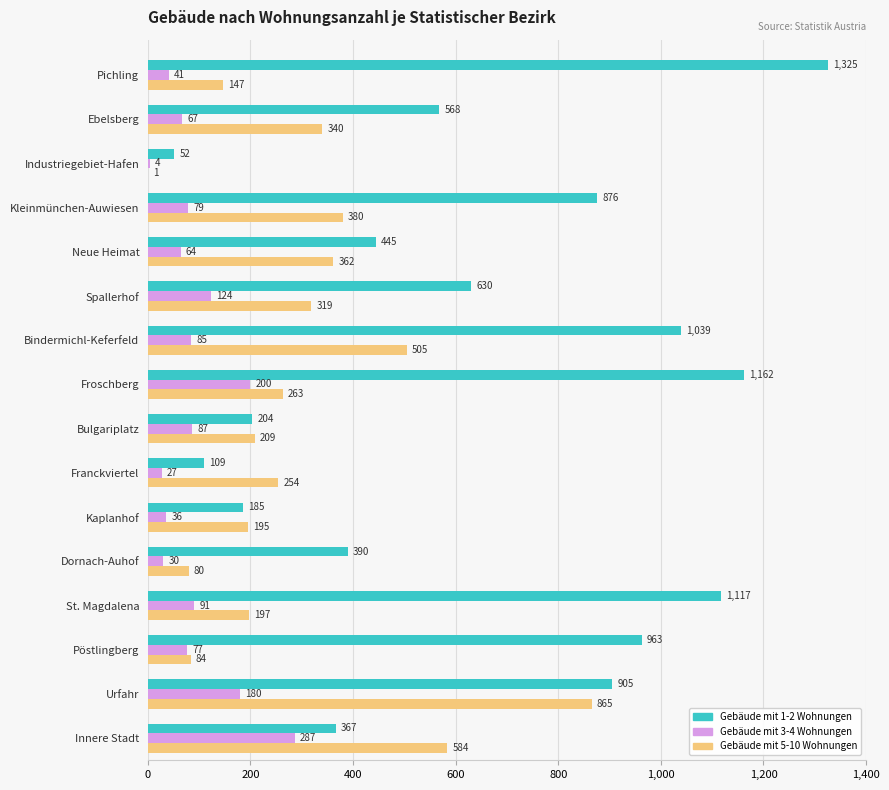

At which label is Gebäude mit 5-10 Wohnungen closest to 433?

Kleinmünchen-Auwiesen